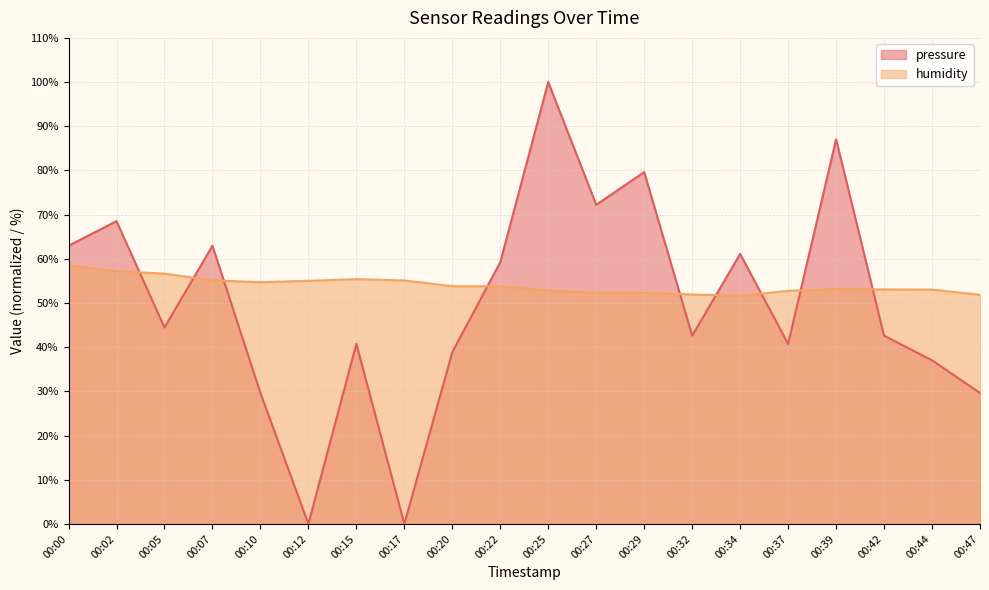

The value of pressure at 00:27 is 72.2. True or false?

True